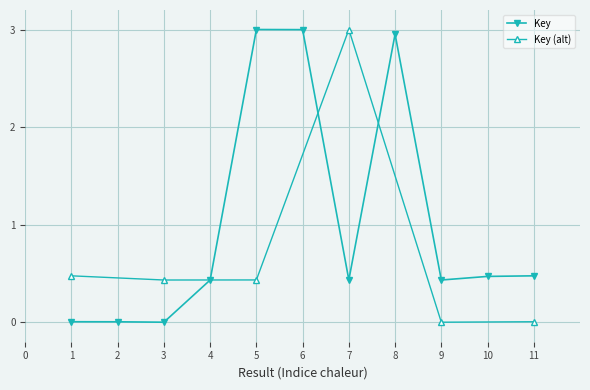

In Key, how many points are lower than both neighbors (excluding endpoints)?

3